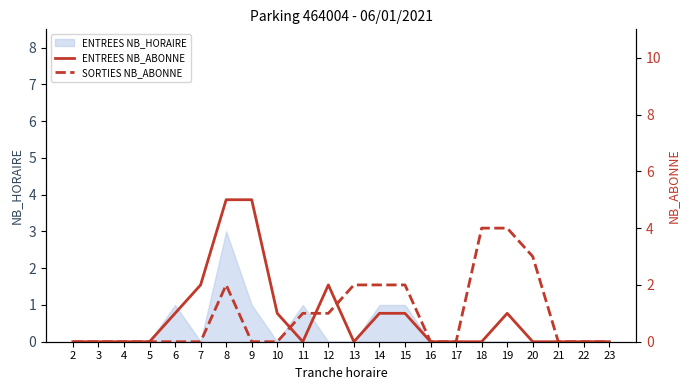

Rank the categories by ENTREES NB_ABONNE value from highest to lowest.

8, 9, 7, 12, 6, 10, 14, 15, 19, 2, 3, 4, 5, 11, 13, 16, 17, 18, 20, 21, 22, 23